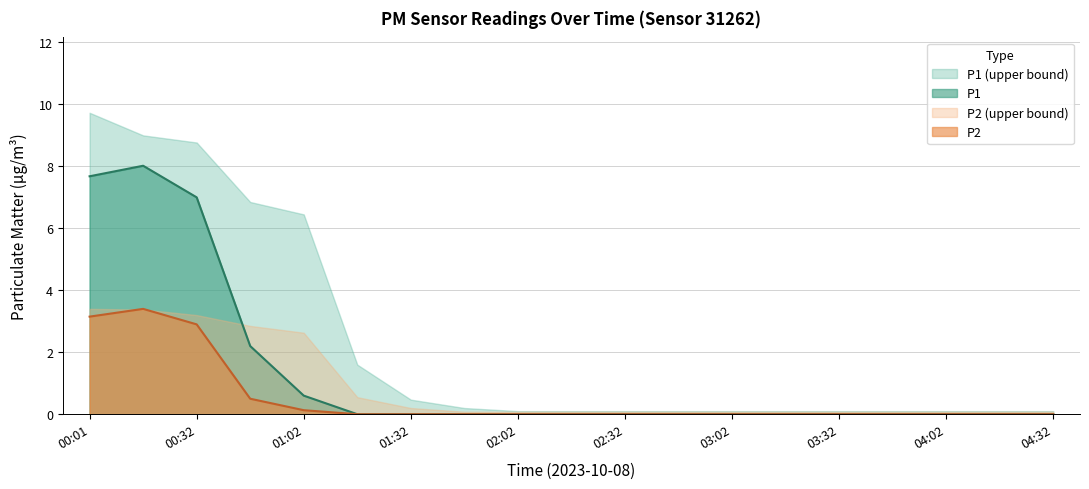

Reading right to left, extract all data points from this chart.

P1: 04:32=0.0	04:17=0.0	04:02=0.0	03:47=0.0	03:32=0.0	03:17=0.0	03:02=0.0	02:47=0.0	02:32=0.0	02:17=0.0	02:02=0.0	01:47=0.0	01:32=0.0	01:17=0.0	01:02=0.6	00:47=2.2	00:32=7.0	00:16=8.0	00:01=7.7
P2: 04:32=0.0	04:17=0.0	04:02=0.0	03:47=0.0	03:32=0.0	03:17=0.0	03:02=0.0	02:47=0.0	02:32=0.0	02:17=0.0	02:02=0.0	01:47=0.0	01:32=0.0	01:17=0.0	01:02=0.1	00:47=0.5	00:32=2.9	00:16=3.4	00:01=3.1